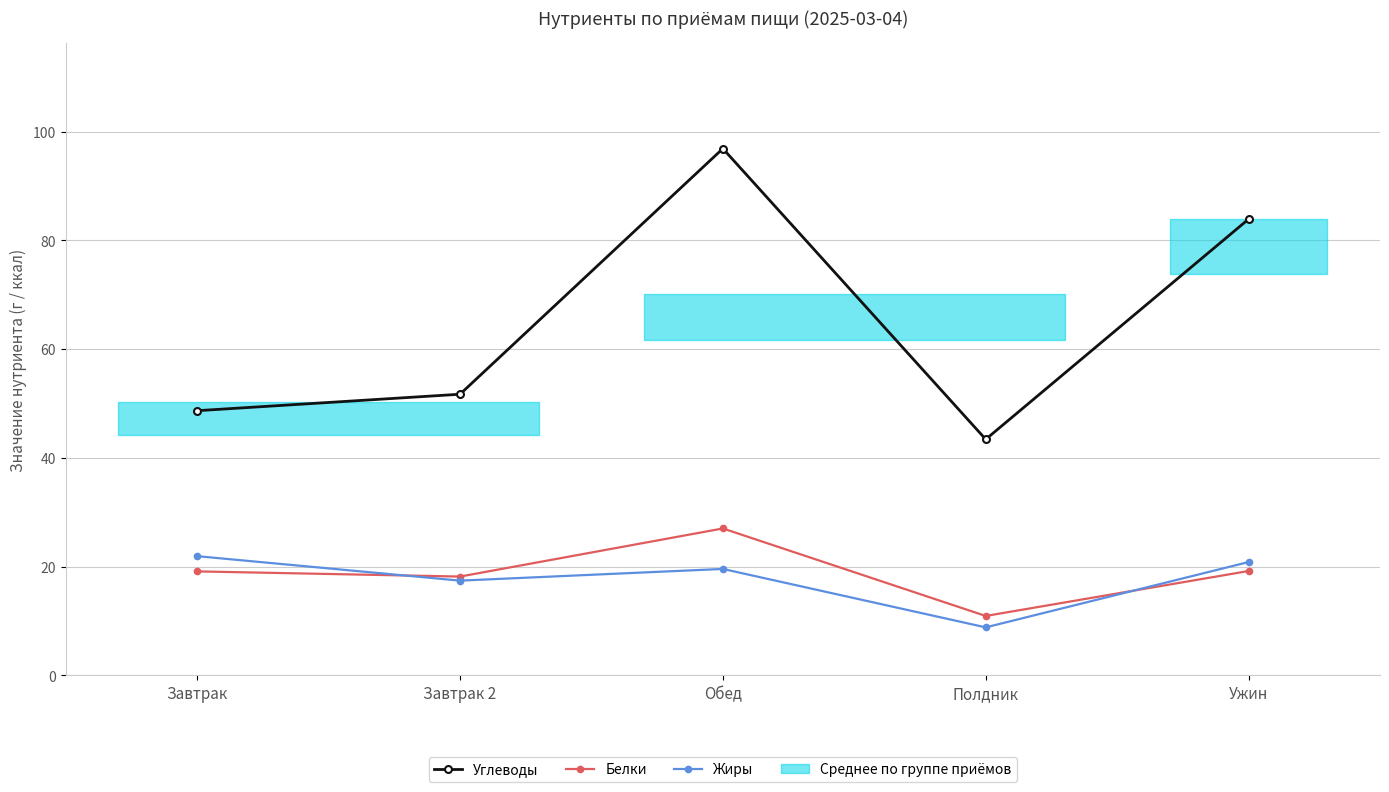

Which label corresponds to the smallest value in the chart?

Полдник